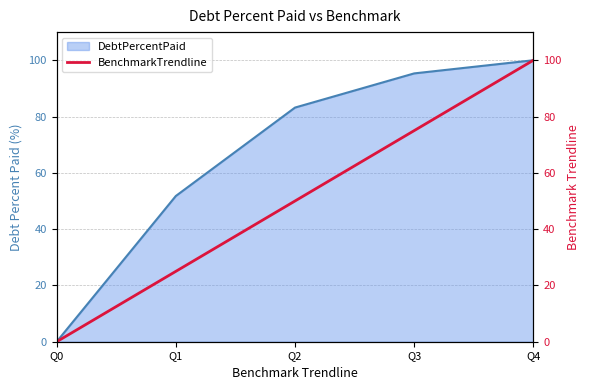

Which category has the highest value in the DebtPercentPaid series?

Q4